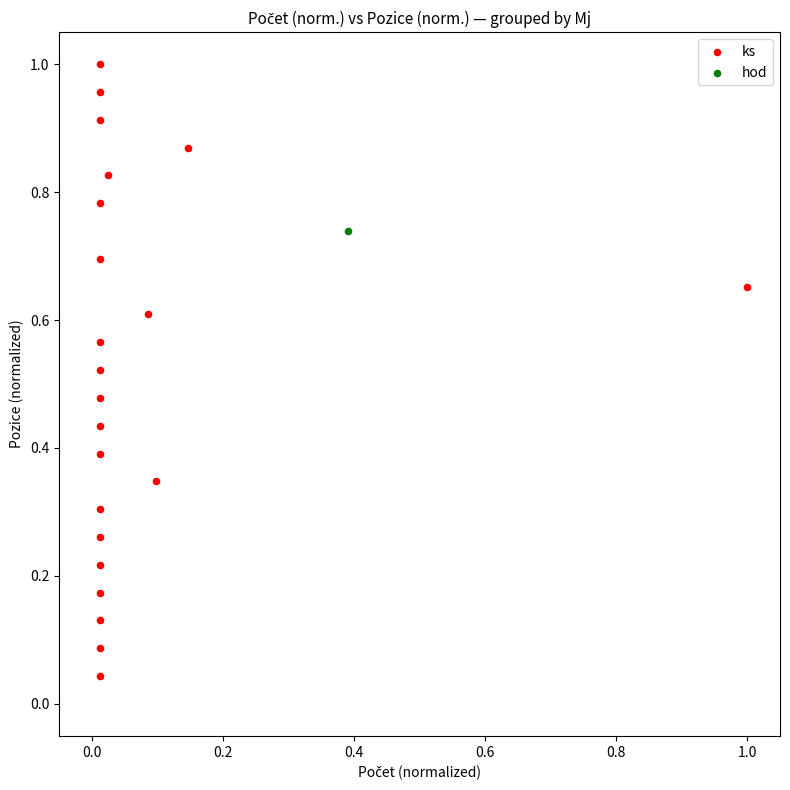

What are all the series names shown in the legend?

ks, hod